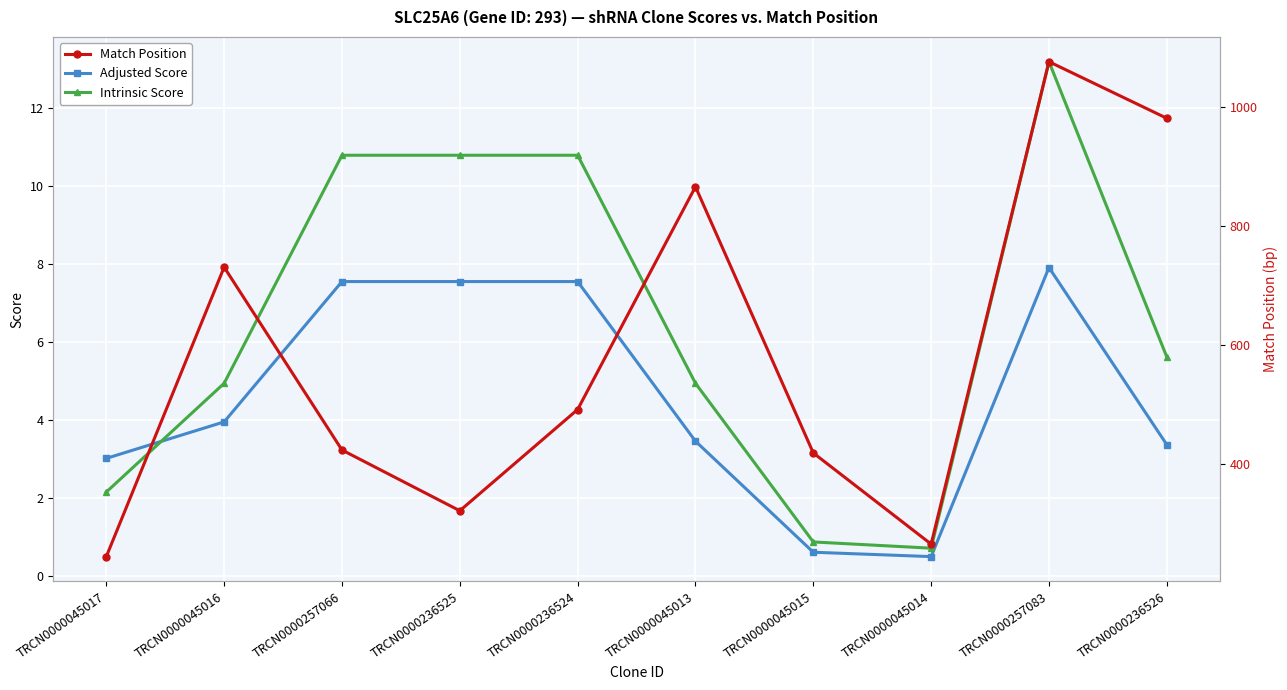

Reading right to left, extract all data points from this chart.

Adjusted Score: 3.4	7.9	0.5	0.6	3.5	7.6	7.6	7.6	4.0	3.0
Intrinsic Score: 5.6	13.2	0.7	0.9	5.0	10.8	10.8	10.8	5.0	2.2
Match Position: 981.0	1076.0	266.0	419.0	866.0	492.0	322.0	424.0	731.0	245.0